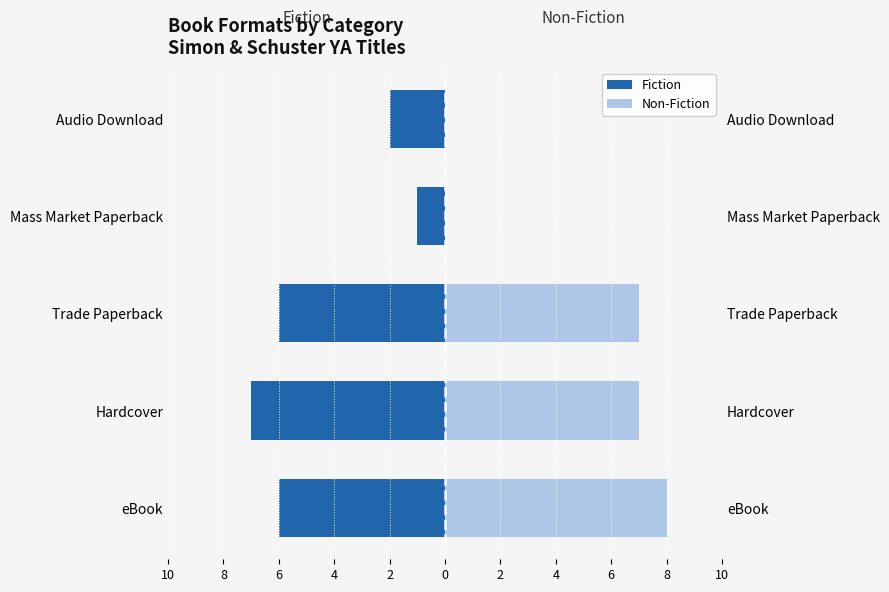

How many data points does each series have?

5